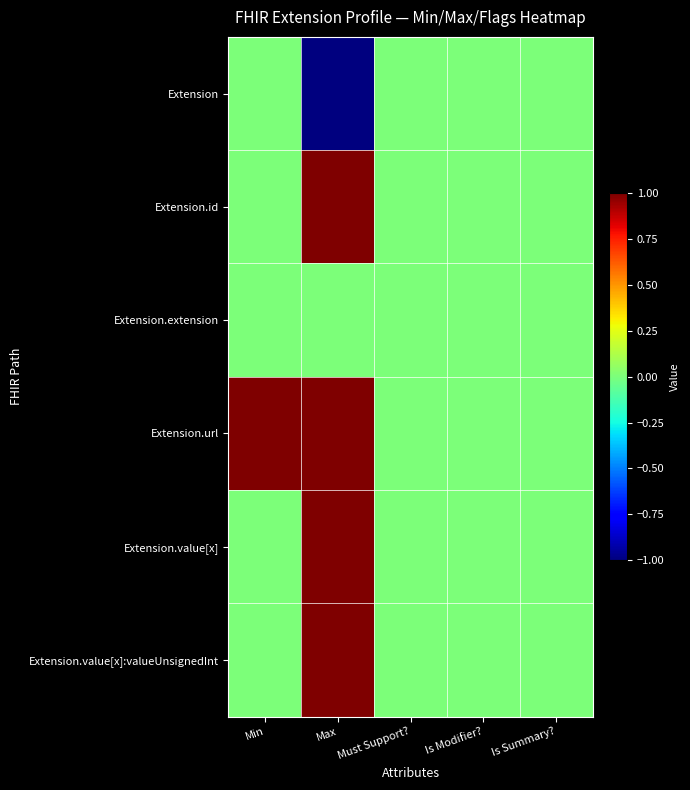

At which category is the sum across all series the highest?

Max